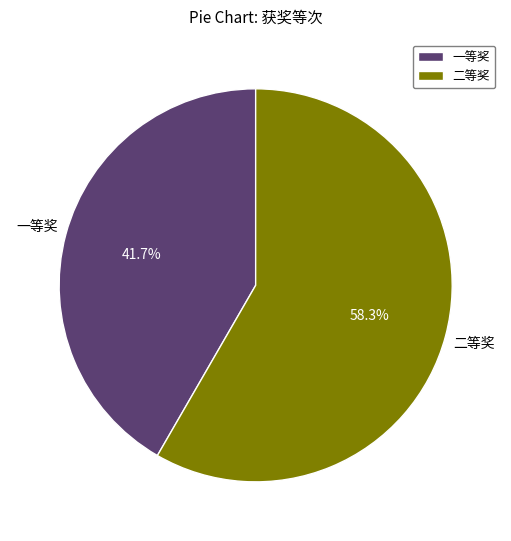

To the nearest percent, what is the combined percentage of 二等奖 and 一等奖?

100%